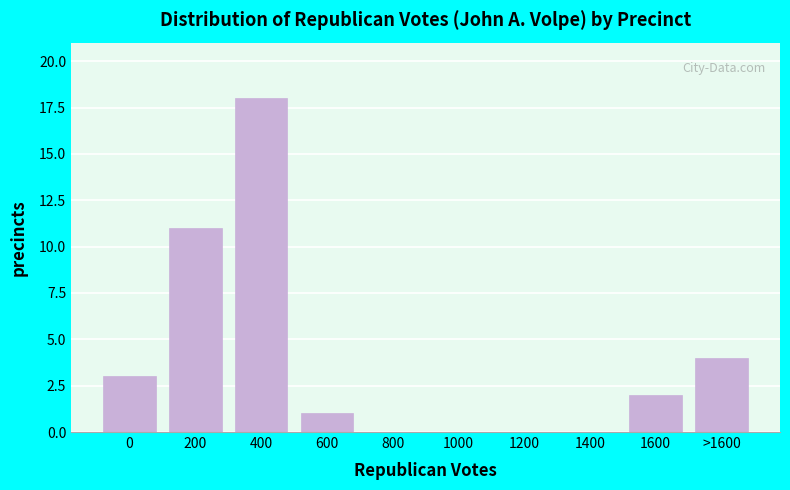

Reading left to right, what are all the values shown in this chart?

0=3	200=11	400=18	600=1	800=0	1000=0	1200=0	1400=0	1600=2	>1600=4